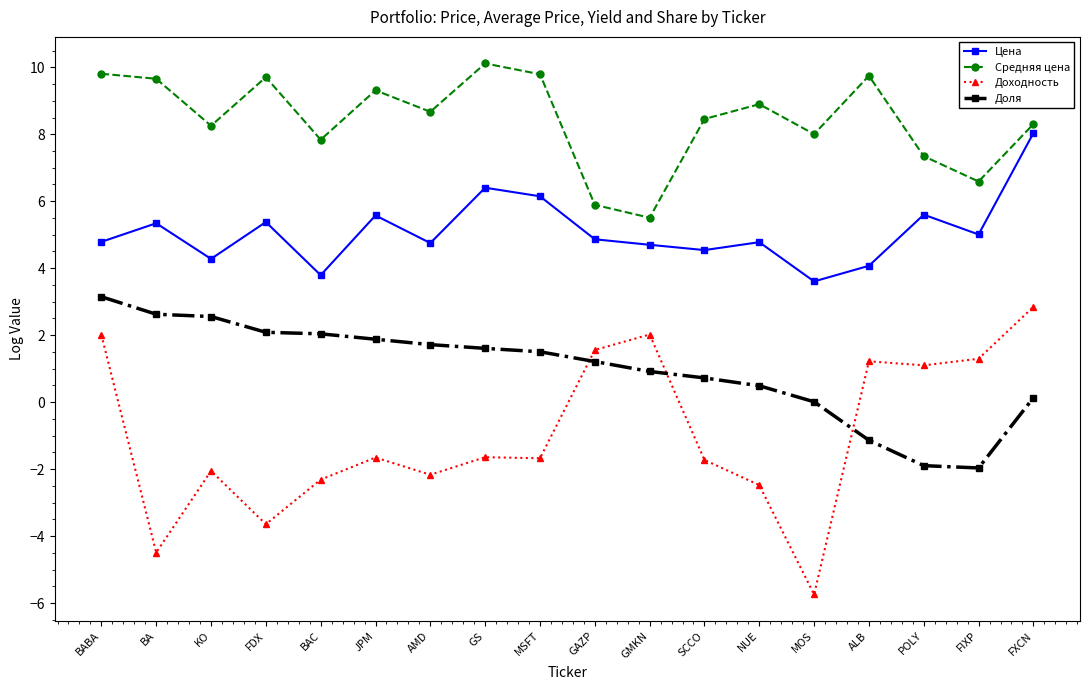

Does the chart have visible grid lines?

No